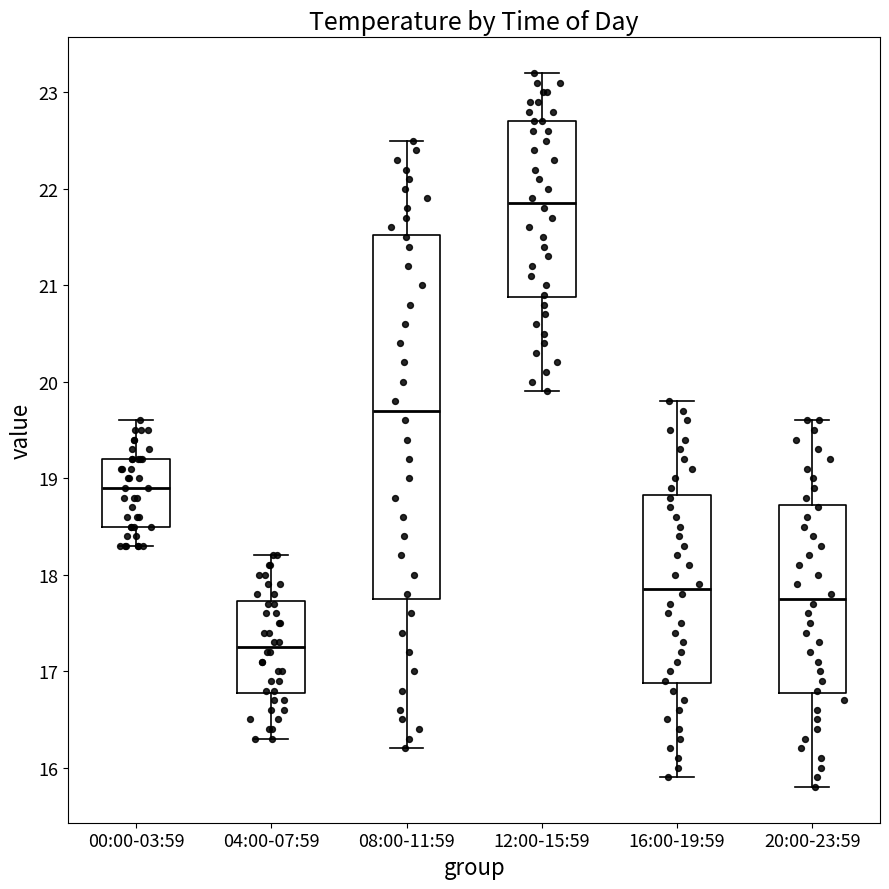

Which box's median line is the lowest?

04:00-07:59